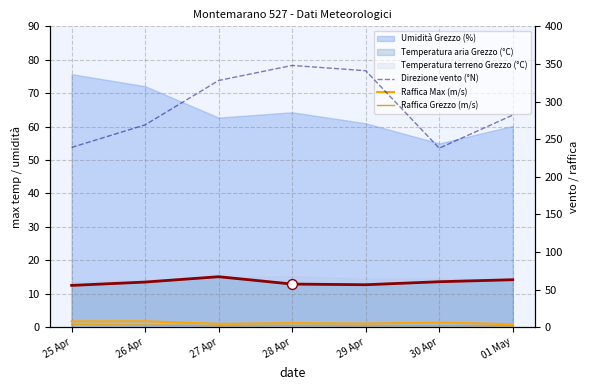

Which series reaches the maximum Y coordinate?

Direzione vento (°N)